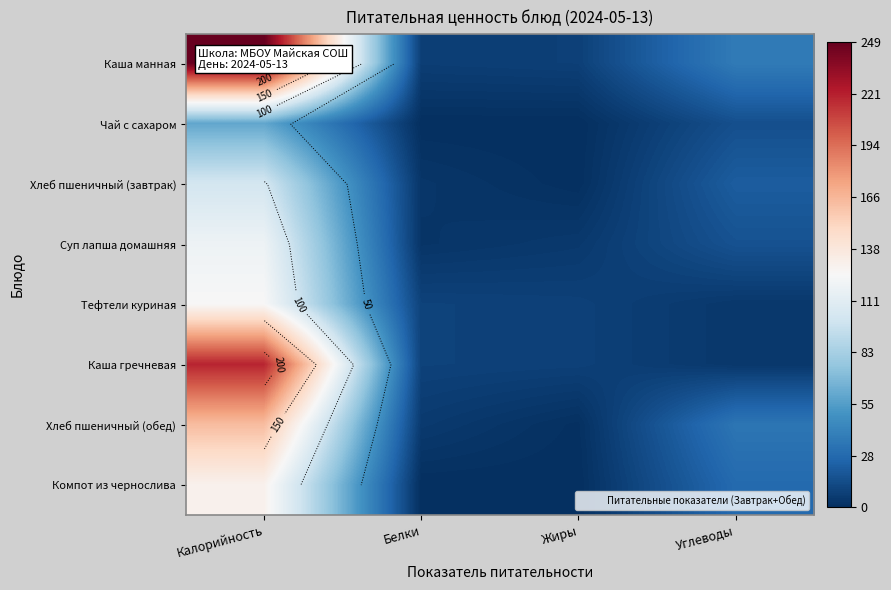

How many distinct data groups are displayed?

8